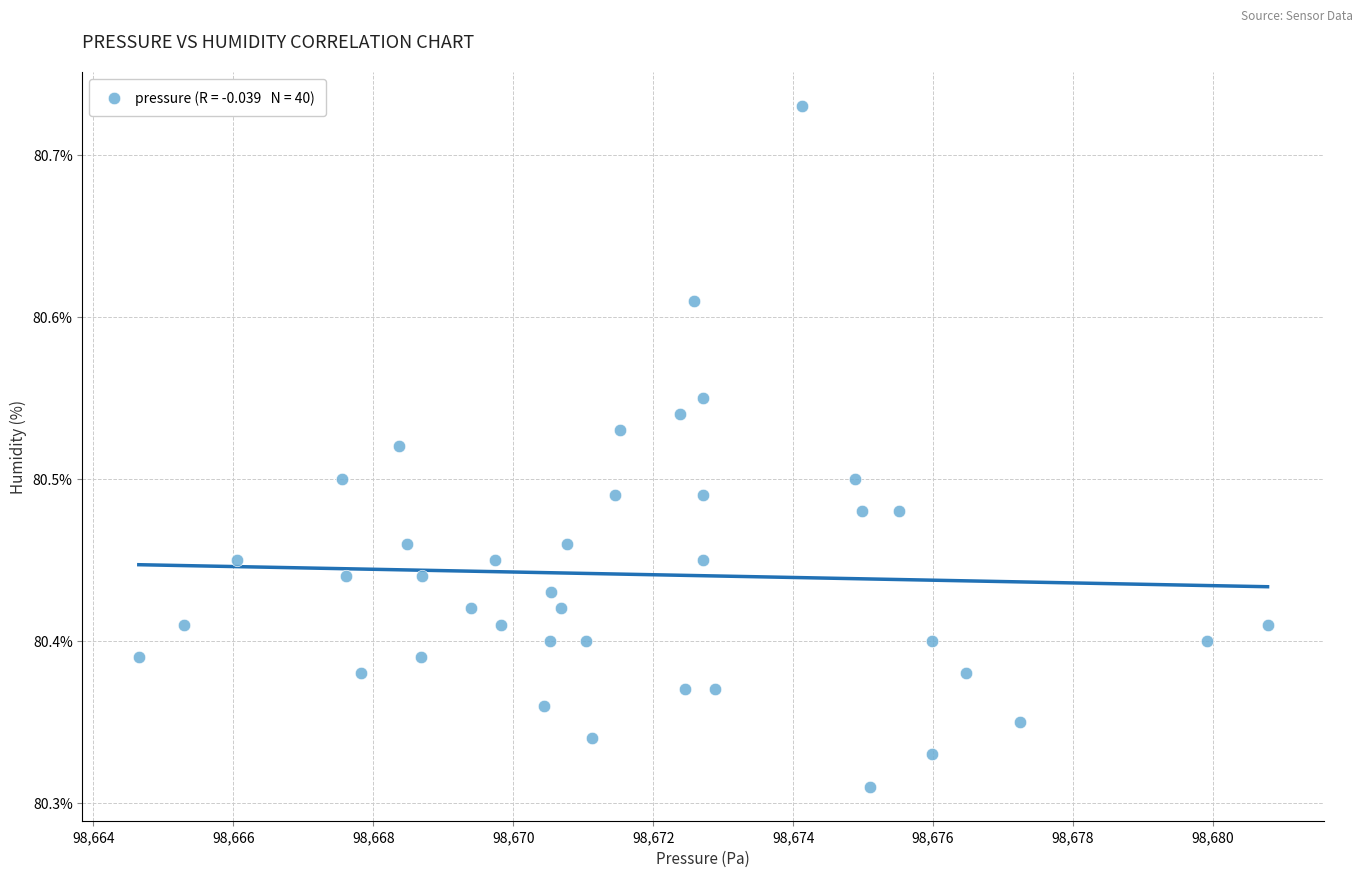

What is the range of X values (max minus min)?

16.1